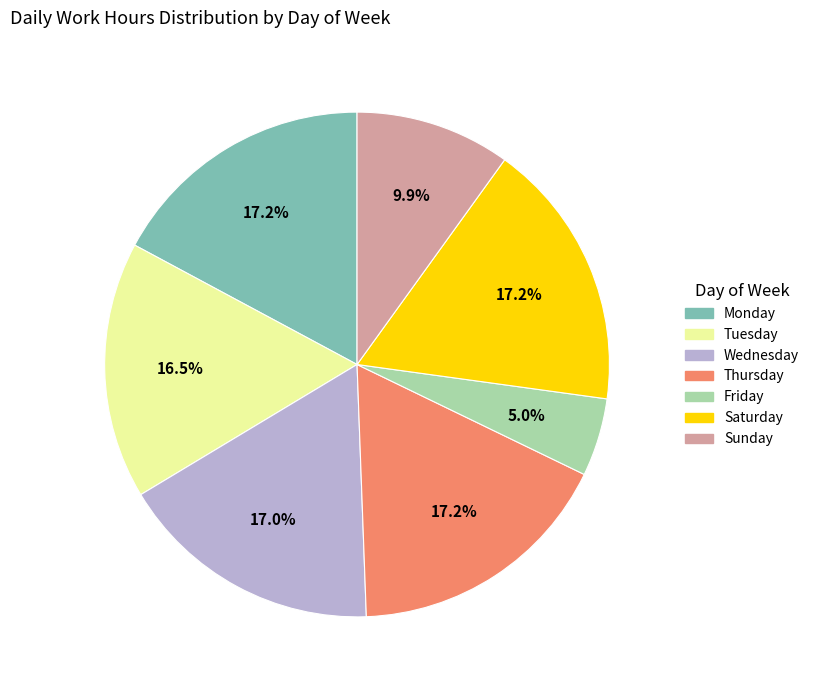

Count the number of slices in the pie.

7